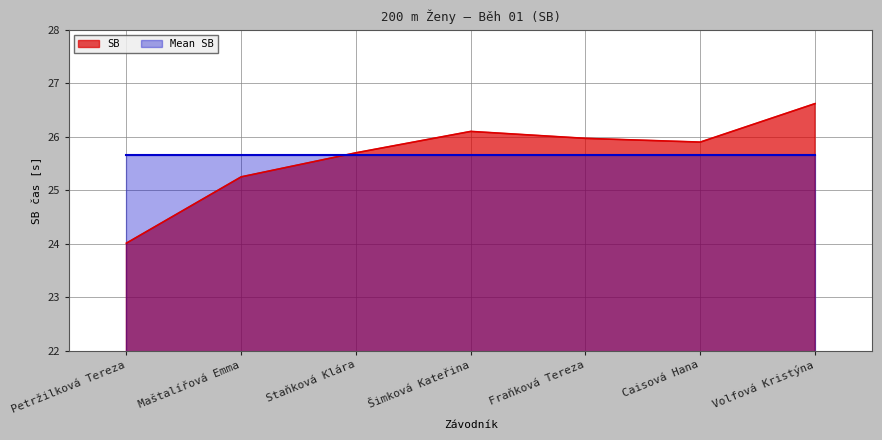

Between Petržilková Tereza and Volfová Kristýna, which is larger?

Volfová Kristýna